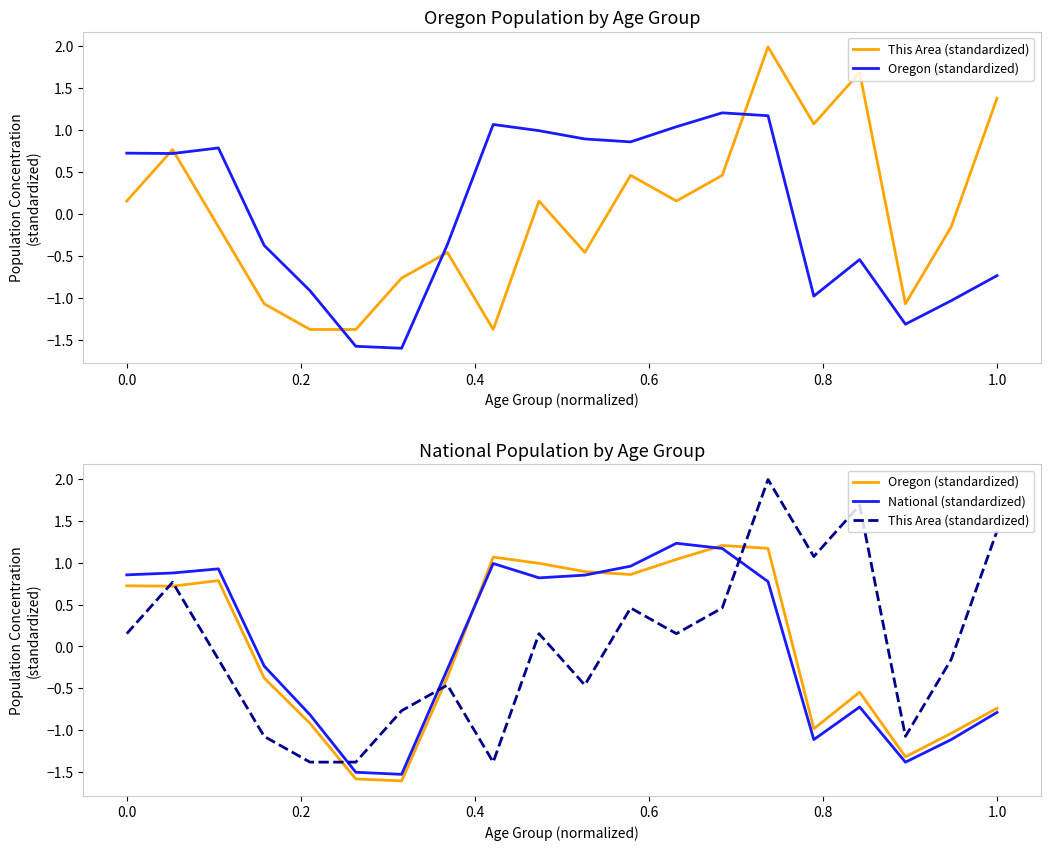

True or false: Oregon (standardized) and National (standardized) intersect in this chart.

True